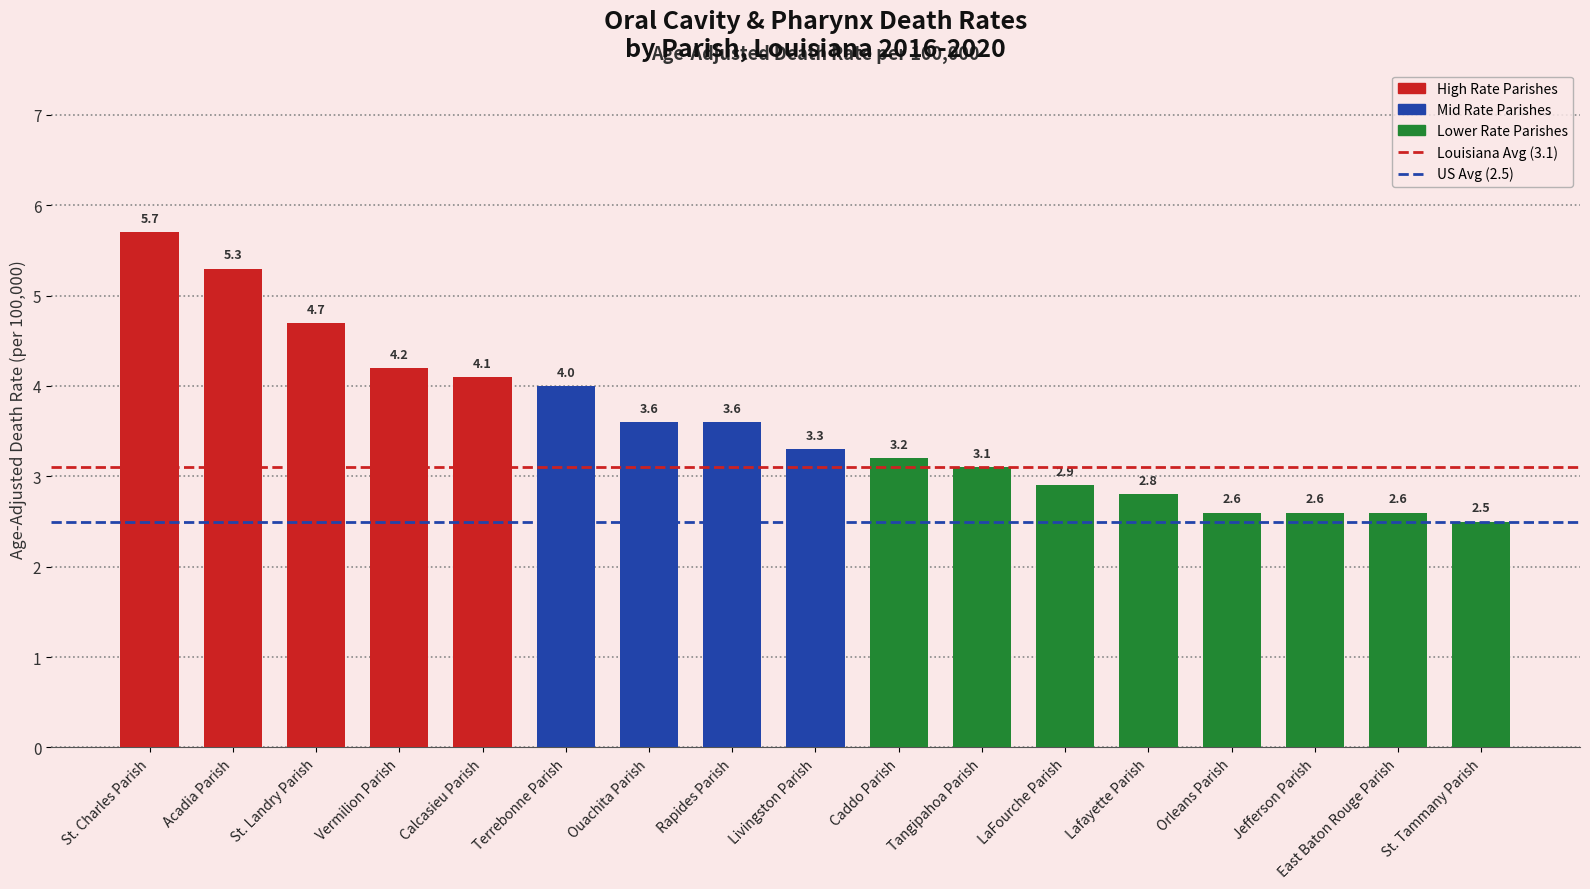

Where is the data nearest to the value 4?

Terrebonne Parish